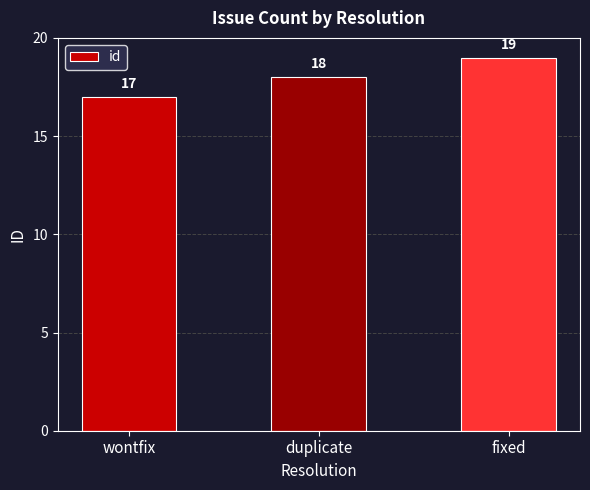

What is the greatest value displayed?

19